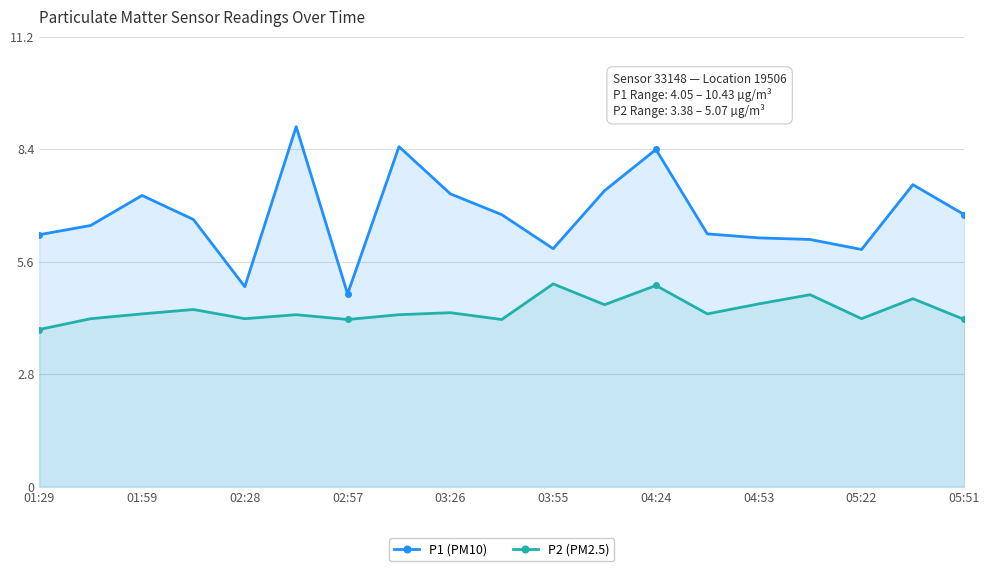

Rank the series by their average value, from highest to lowest.

P1 (PM10), P2 (PM2.5)